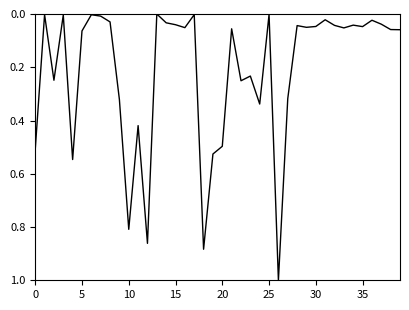

What is the maximum value shown in the chart?

1.0